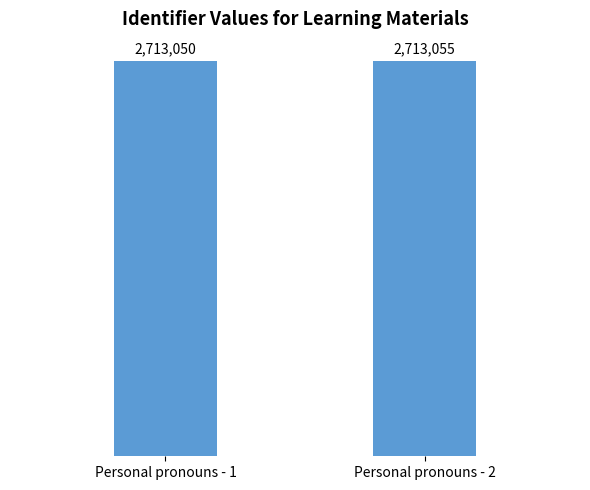

The chart shows a value of 2713050 at Personal pronouns - 1. True or false?

True